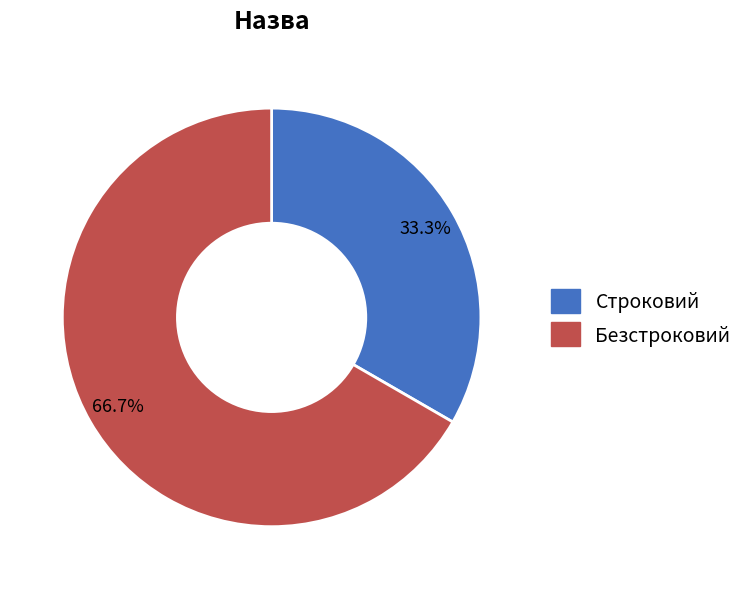

The Безстроковий slice represents 55% of the pie. True or false?

False